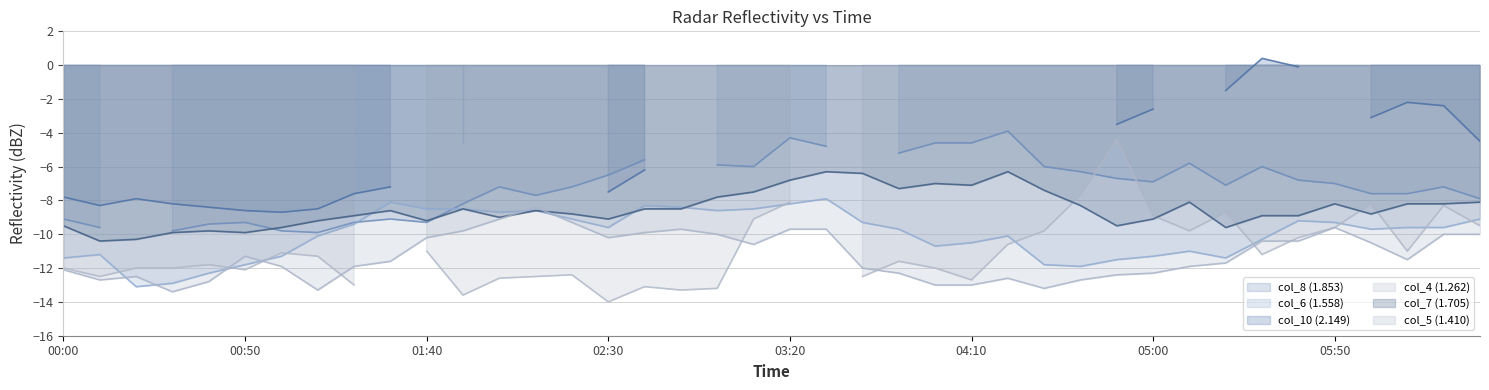

True or false: col_6 (1.558) has a value of -19.4 at 00:50.

False